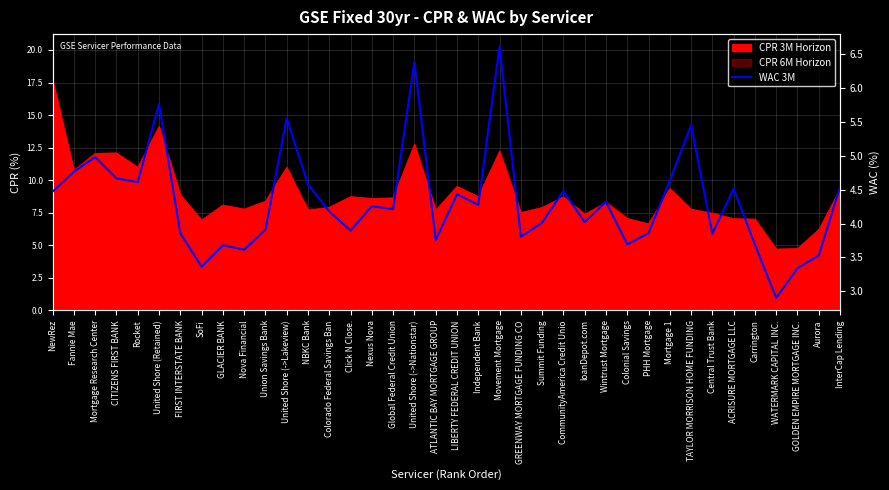

At which label does the data first exceed 4?

NewRez